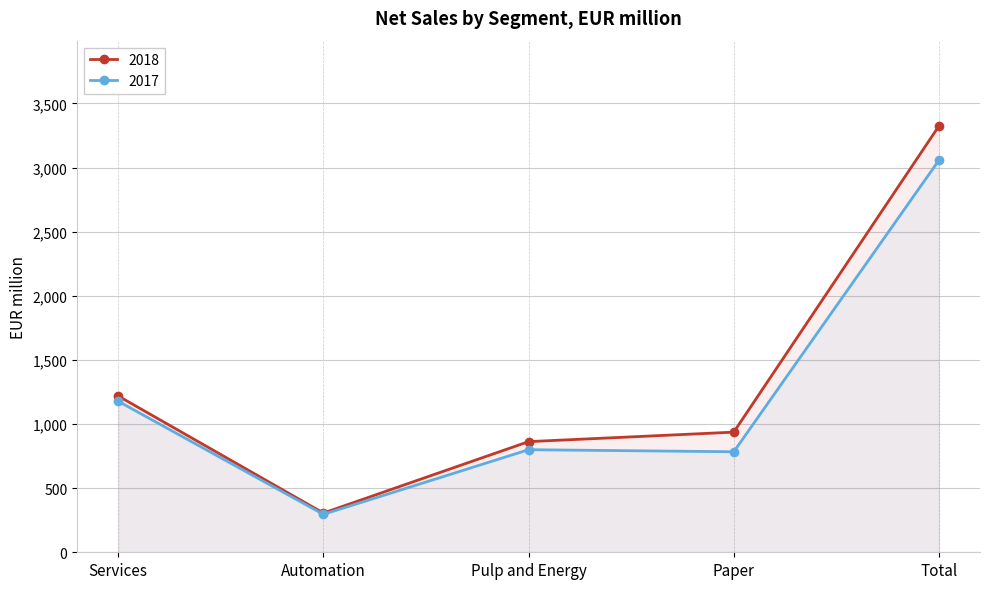

What is the sum of all 2017 values?

6116